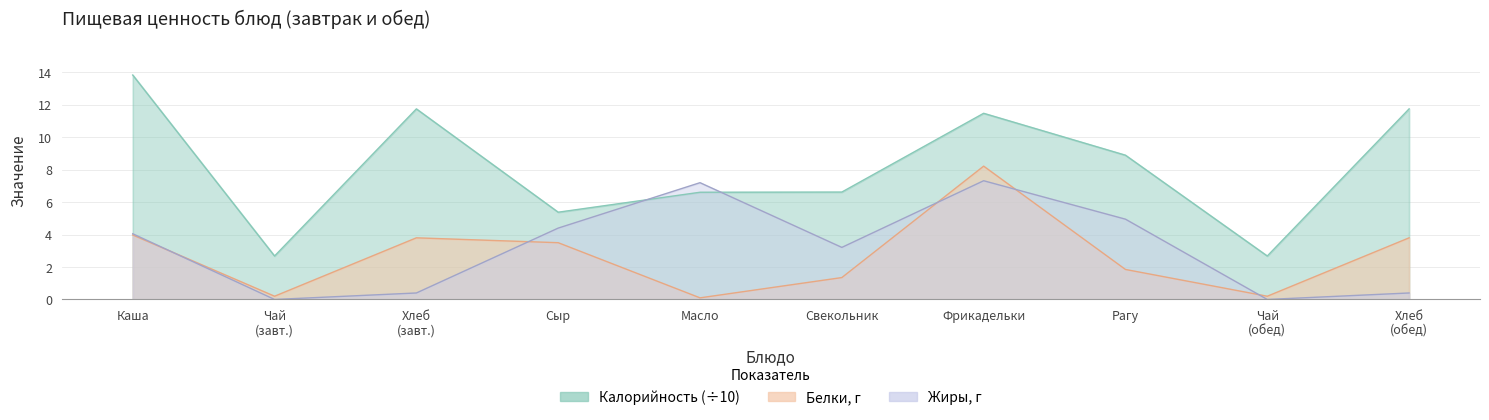

What is the average value of the Жиры series?

3.2